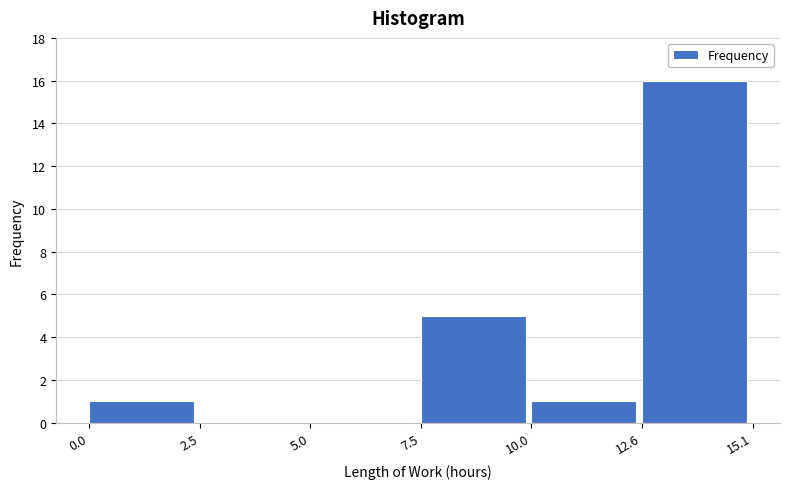

Which range on the x-axis has the tallest bar?

12.6 to 15.1